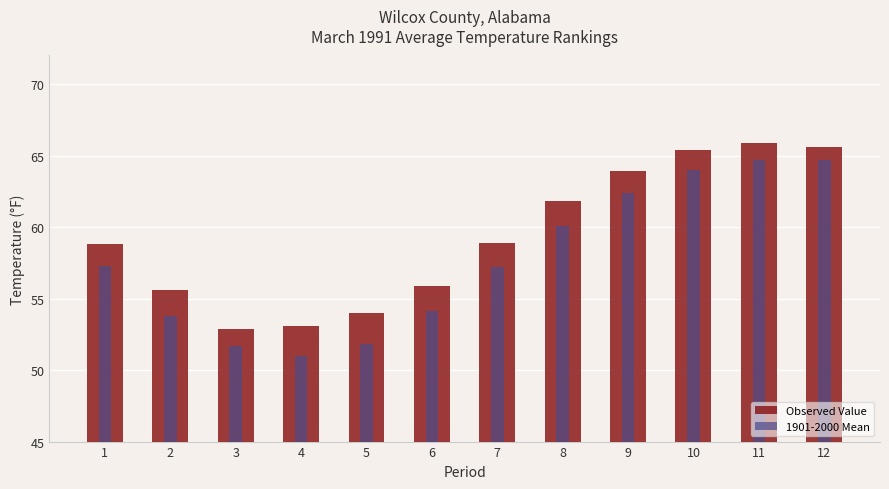

How many values in the Observed Value series exceed 58?

7